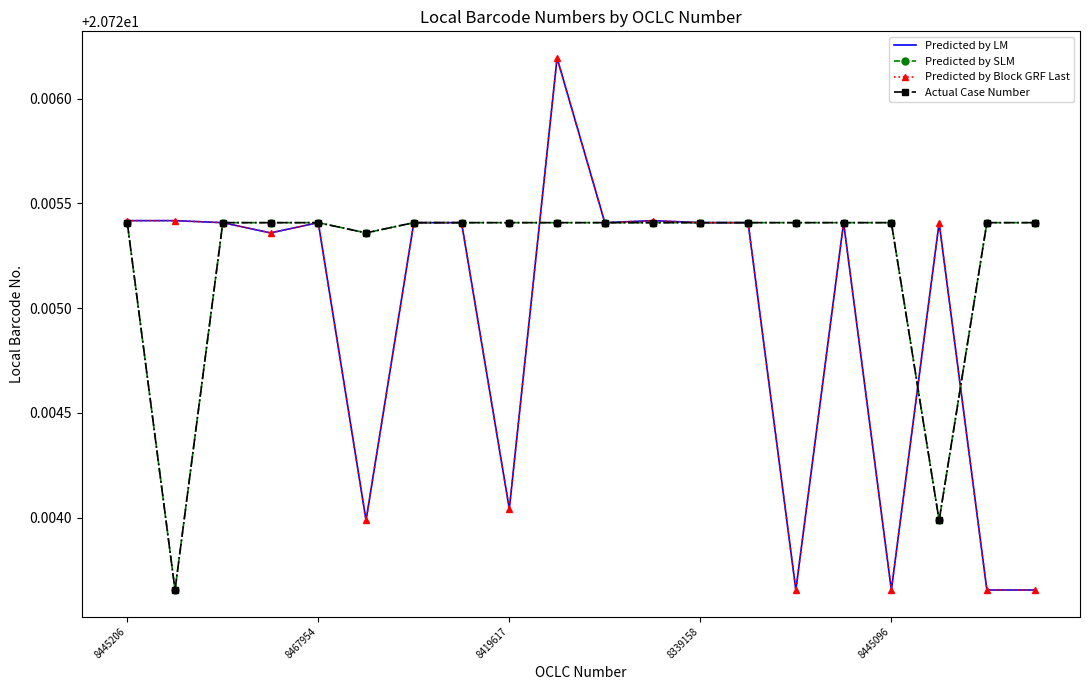

How many Predicted by SLM values are between 20 and 21?

20